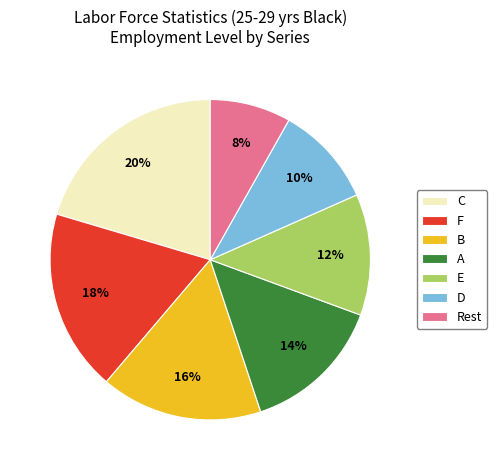

To the nearest percent, what percentage of the pie is Rest?

8%